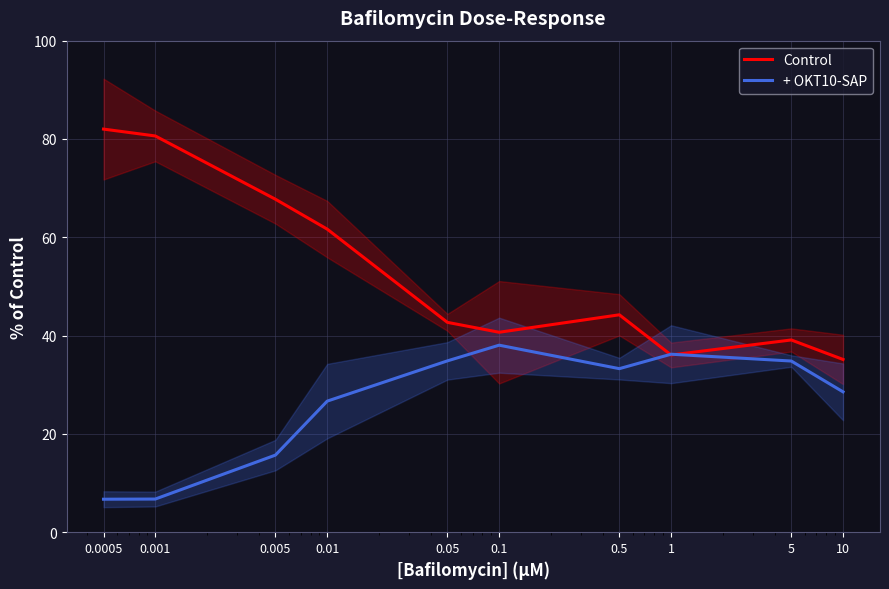

List the series in order of their peak value, lowest first.

+ OKT10-SAP, Control